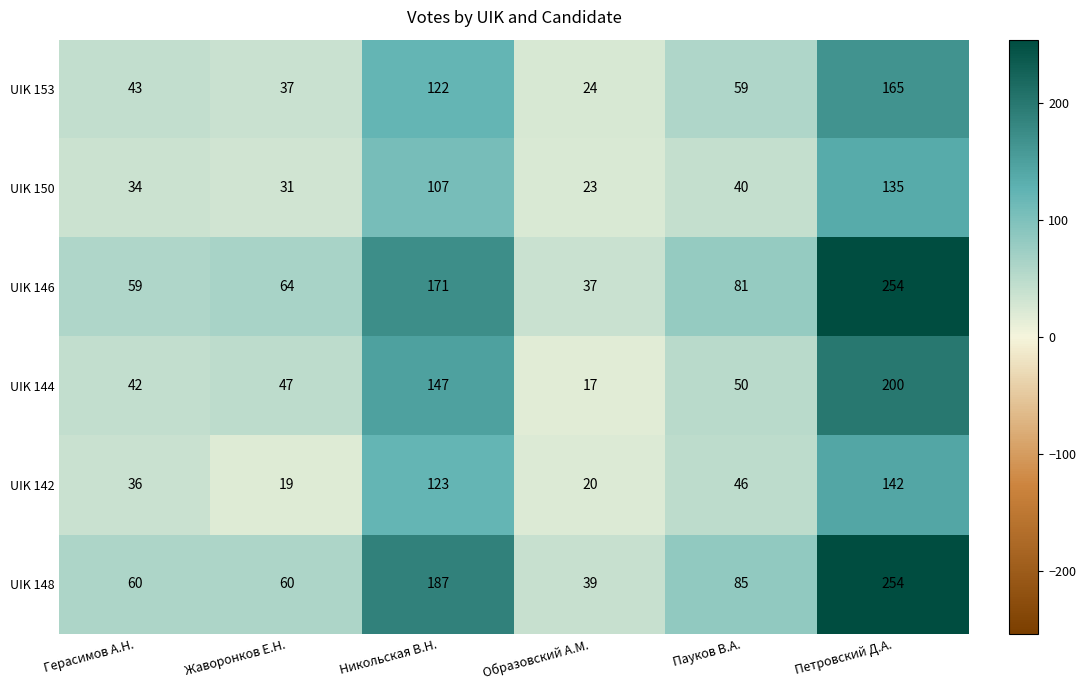

What is the average value of the UIK 153 series?

75